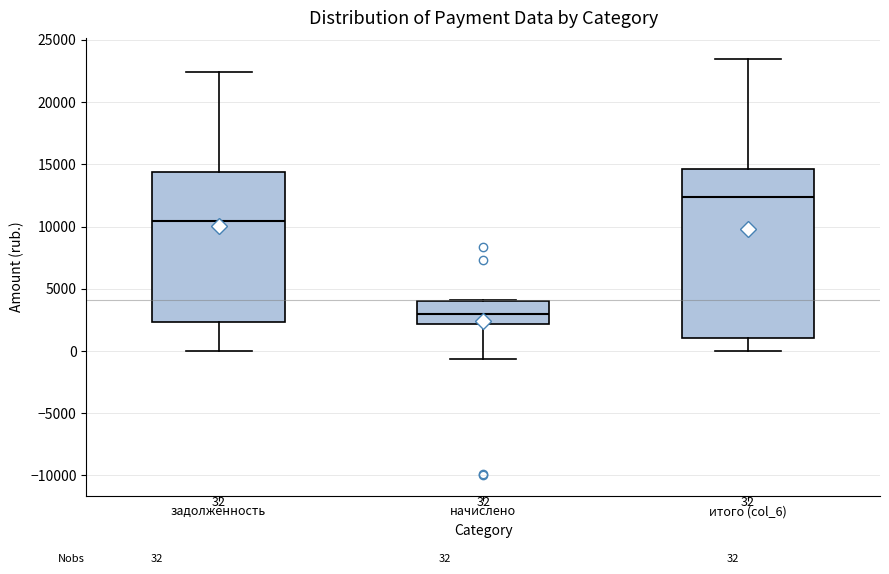

Which box is the tallest, from its lower edge to its upper edge?

итого (col_6)